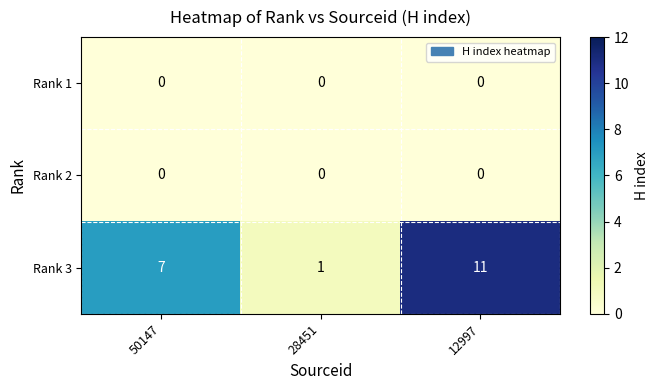

At which label is Rank 3 closest to 6?

50147